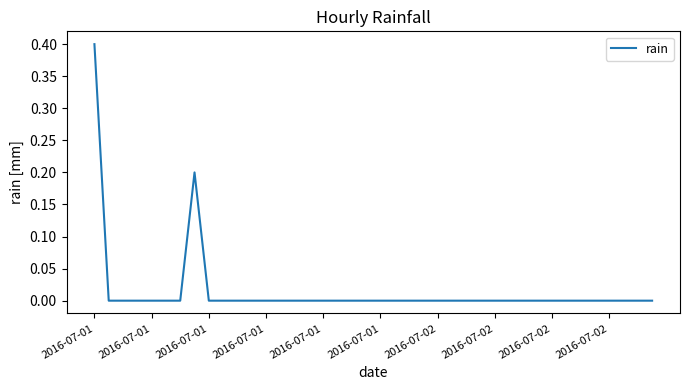

What is the difference between the maximum and minimum values?

0.4